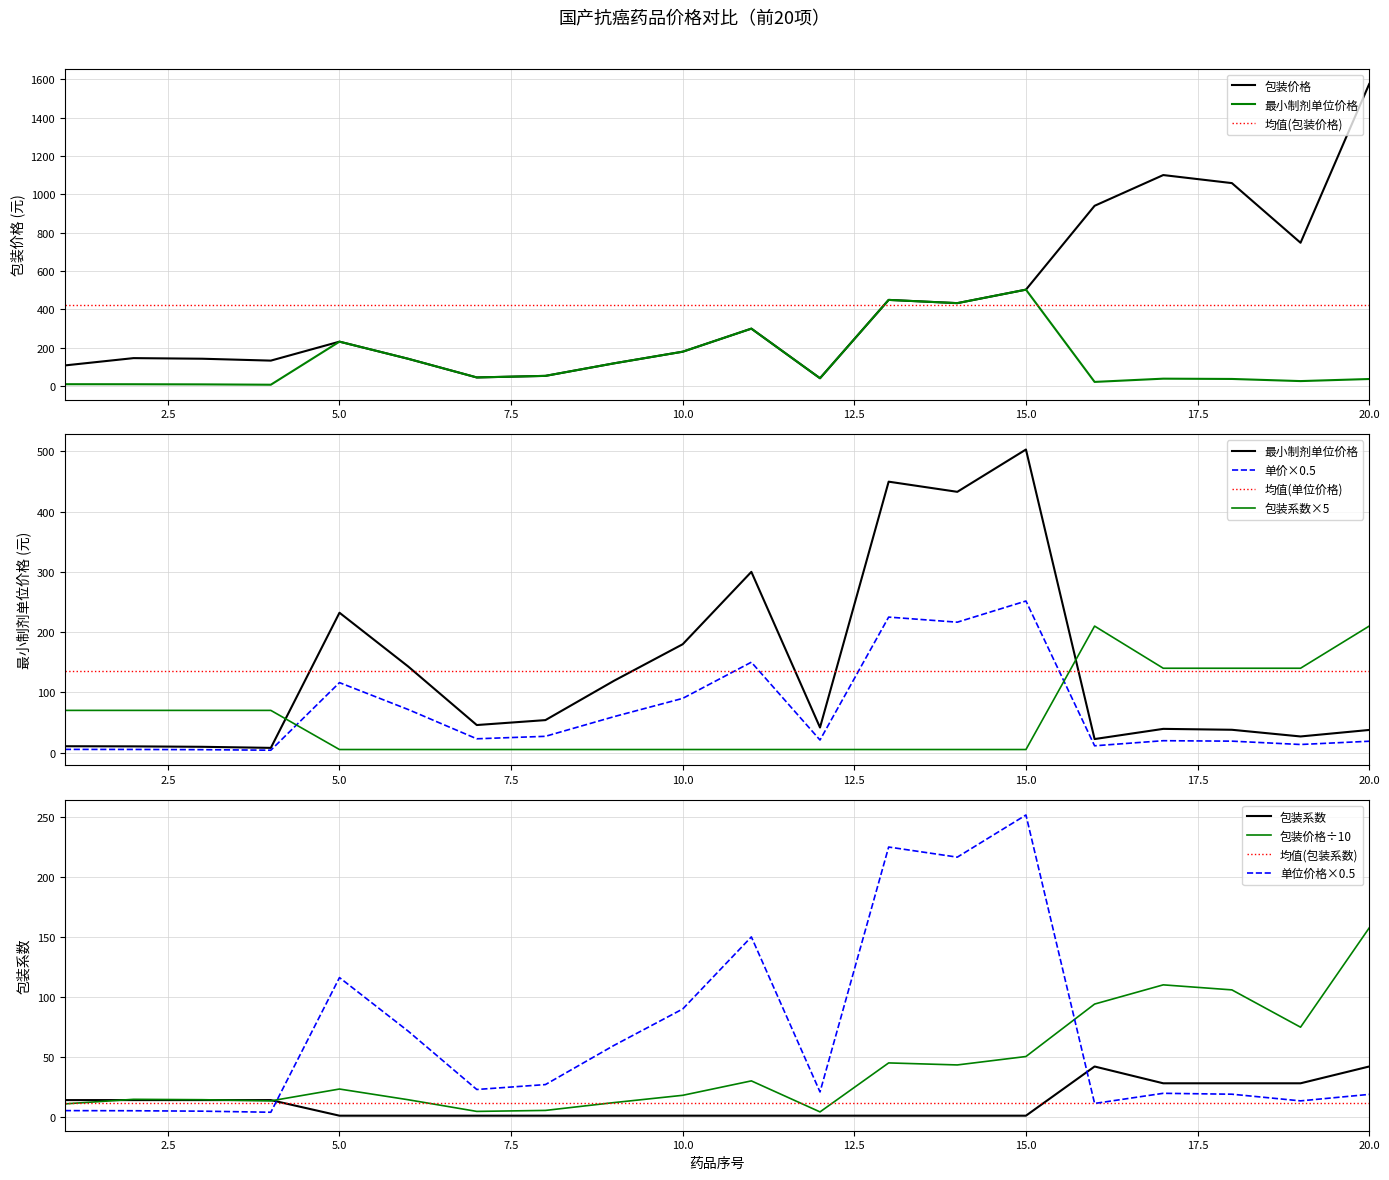

The 包装系数 series shows 1.0 at 15.0. True or false?

True